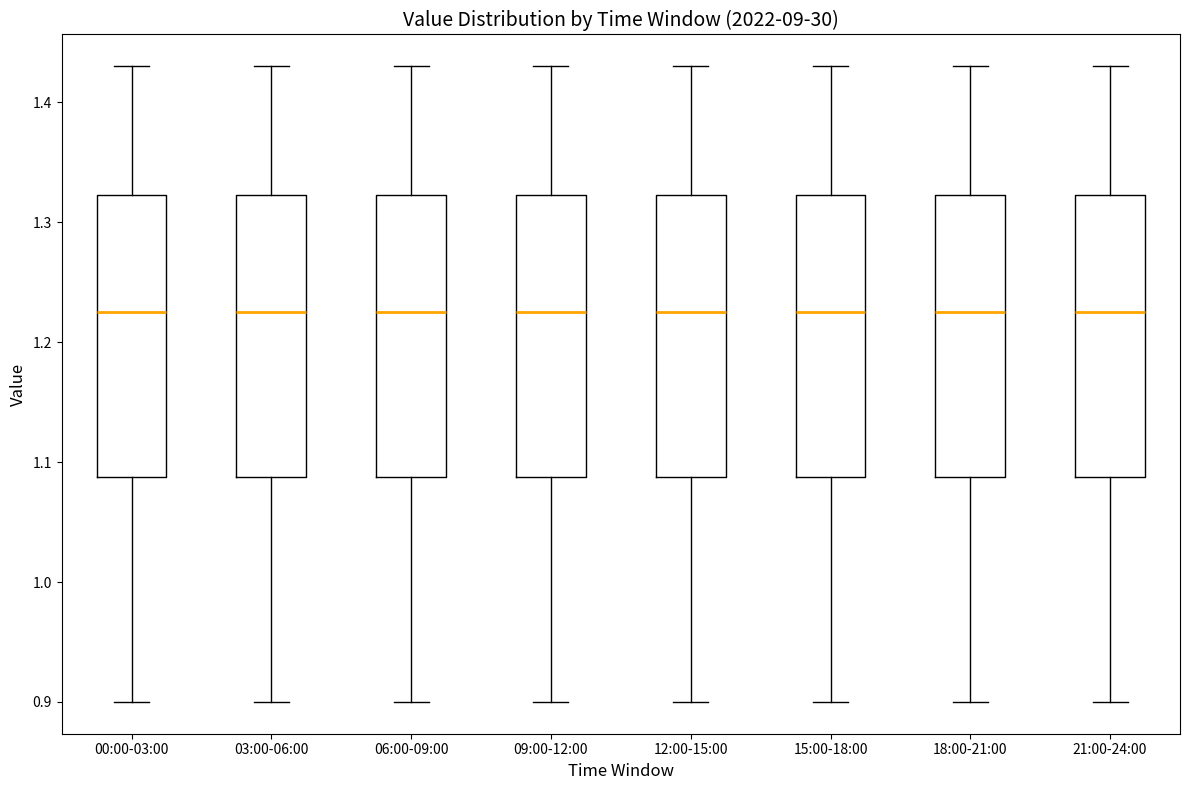

Reading left to right, read every box against the y-axis: the position of its median line, the range the box covers, and the ends of its whiskers. The values are not printed on the chart, so give them approximately, as read against the axis.

00:00-03:00: median 1.23, box 1.09 to 1.32, whiskers 0.90 to 1.43
03:00-06:00: median 1.23, box 1.09 to 1.32, whiskers 0.90 to 1.43
06:00-09:00: median 1.23, box 1.09 to 1.32, whiskers 0.90 to 1.43
09:00-12:00: median 1.23, box 1.09 to 1.32, whiskers 0.90 to 1.43
12:00-15:00: median 1.23, box 1.09 to 1.32, whiskers 0.90 to 1.43
15:00-18:00: median 1.23, box 1.09 to 1.32, whiskers 0.90 to 1.43
18:00-21:00: median 1.23, box 1.09 to 1.32, whiskers 0.90 to 1.43
21:00-24:00: median 1.23, box 1.09 to 1.32, whiskers 0.90 to 1.43